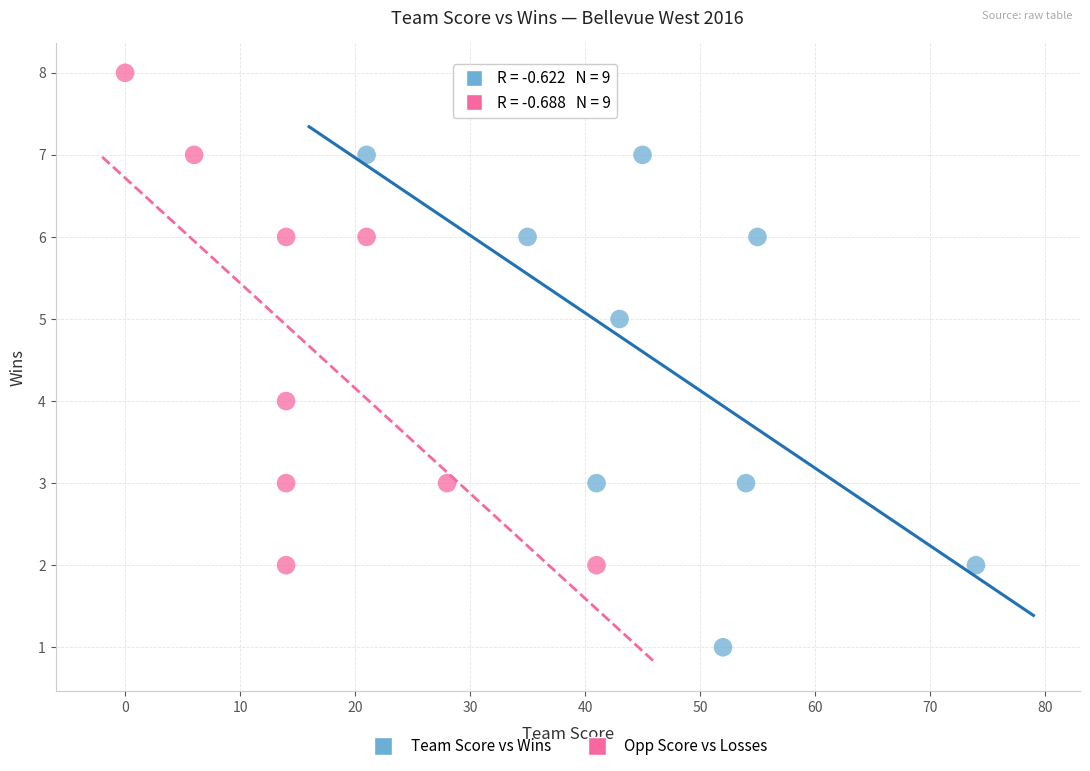

Which series reaches the minimum Y coordinate?

Team Score vs Wins